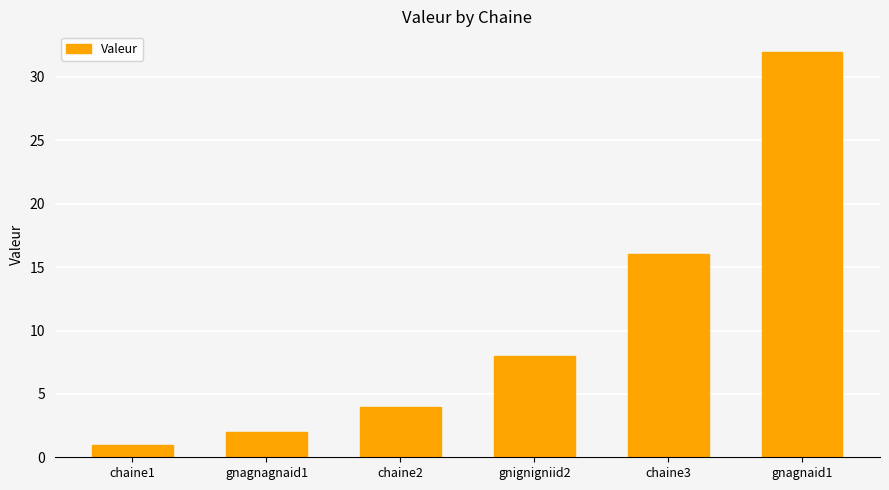

List the labels in order of value, largest first.

gnagnaid1, chaine3, gnignigniid2, chaine2, gnagnagnaid1, chaine1